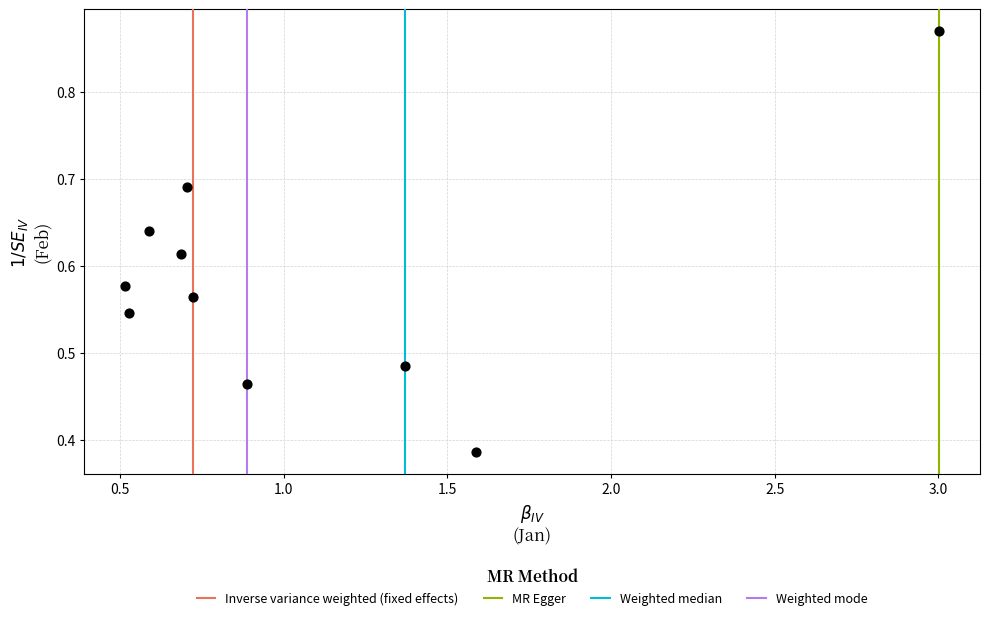

What is the range of X values (max minus min)?

2.5